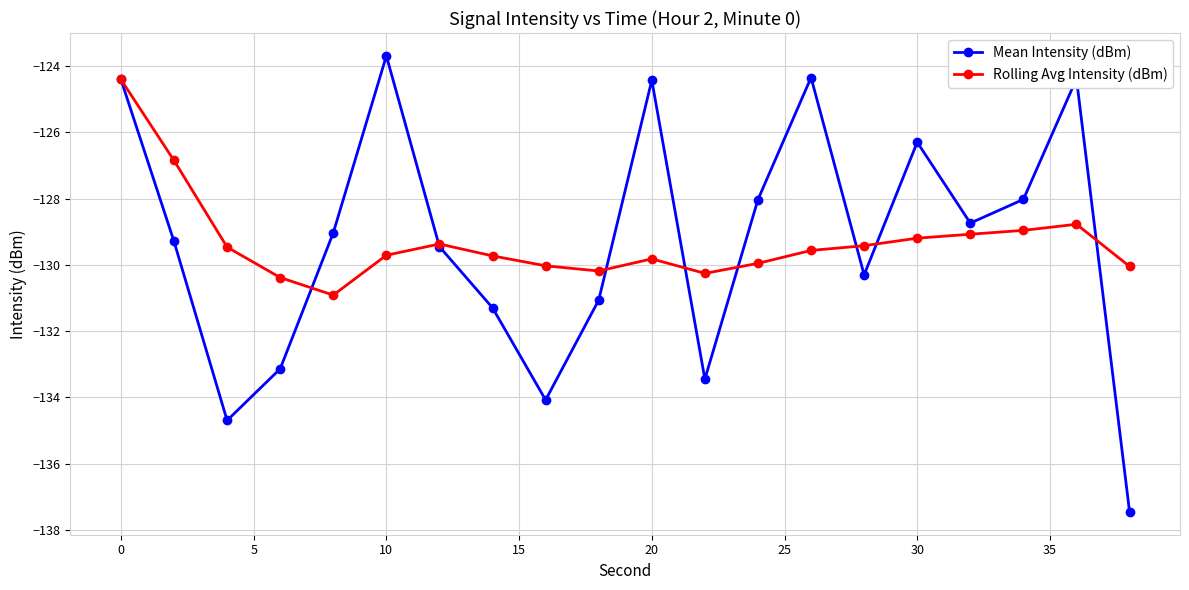

True or false: Mean Intensity (dBm) has more than 1 interior local peaks.

True